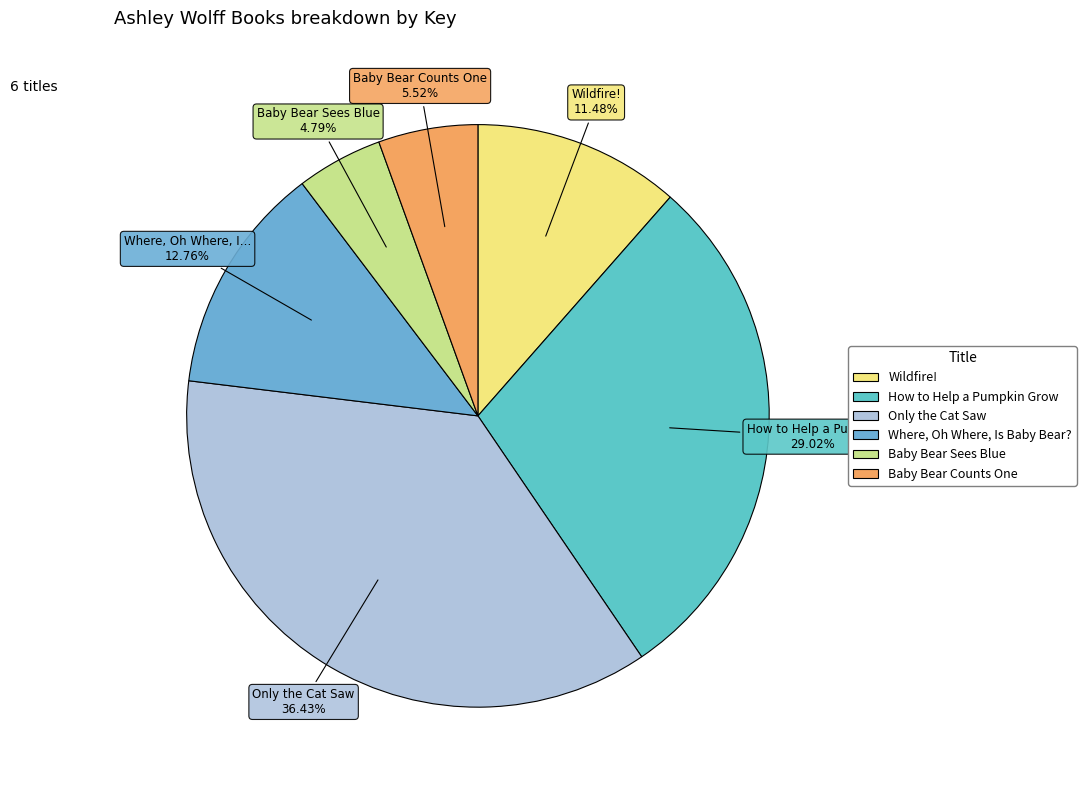

To the nearest percent, what portion does Baby Bear Counts One represent?

6%